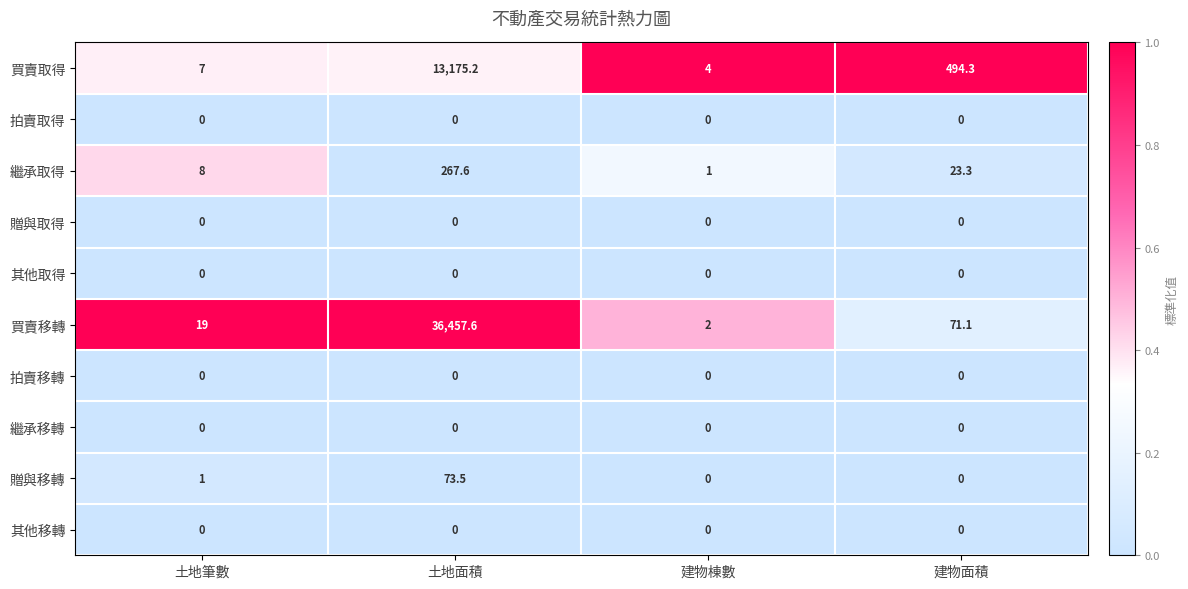

Where is 繼承取得 nearest to the value 134?

建物面積